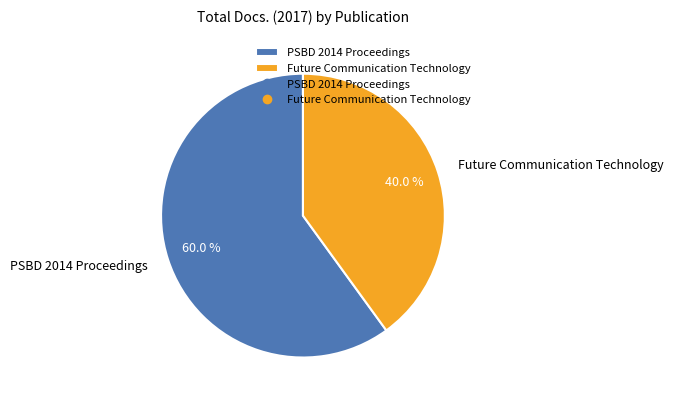

To the nearest percent, what is the difference between the Future Communication Technology and PSBD 2014 Proceedings slice percentages?

20%